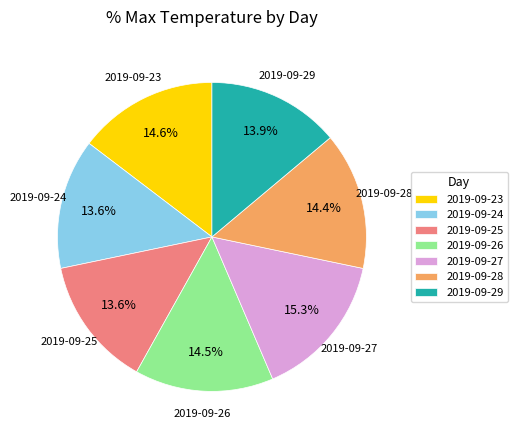

To the nearest percent, what percentage of the pie is 2019-09-28?

14%